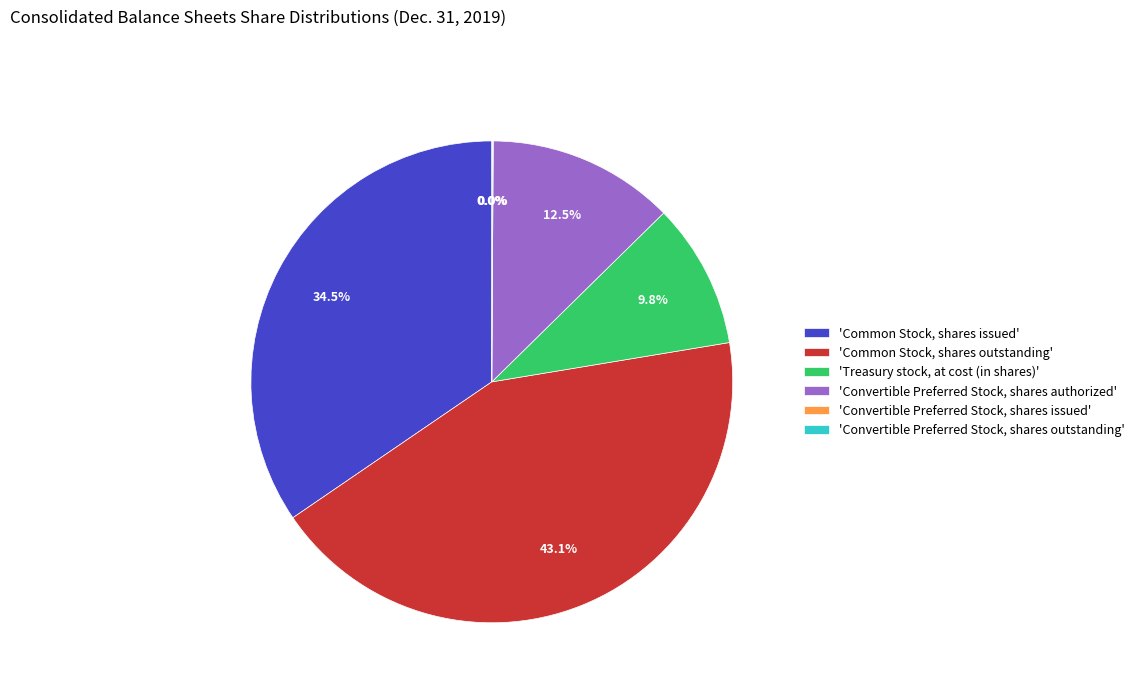

Which category has the biggest portion of the pie?

'Common Stock, shares outstanding'